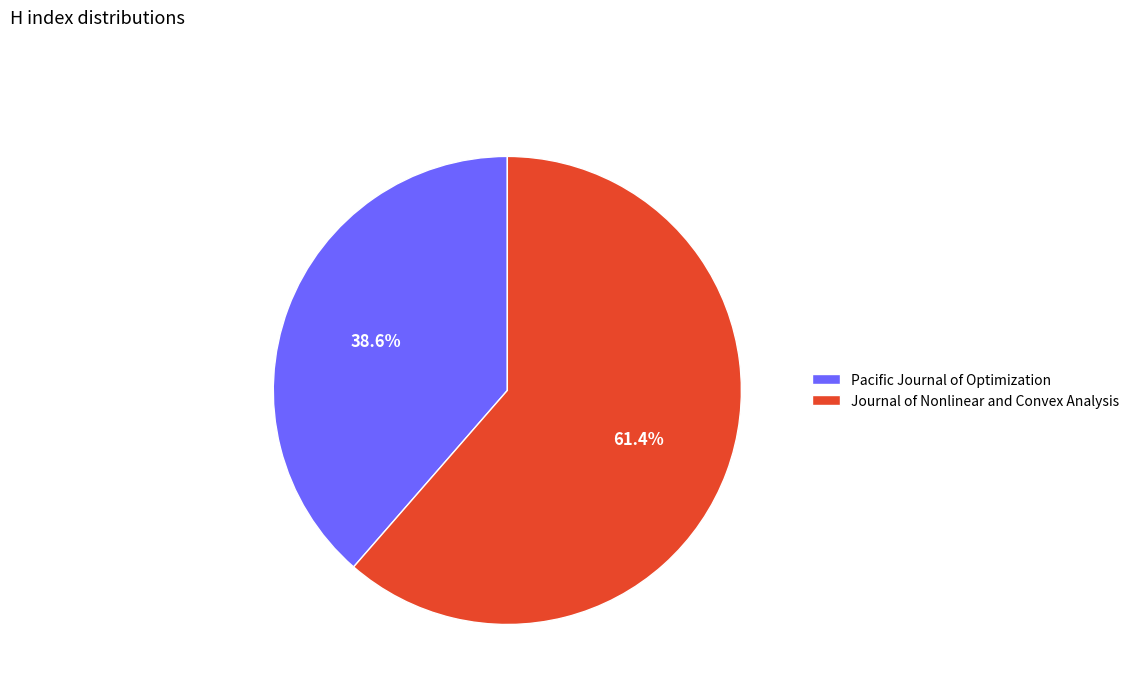

Is it true that Journal of Nonlinear and Convex Analysis is 49% of the pie?

False